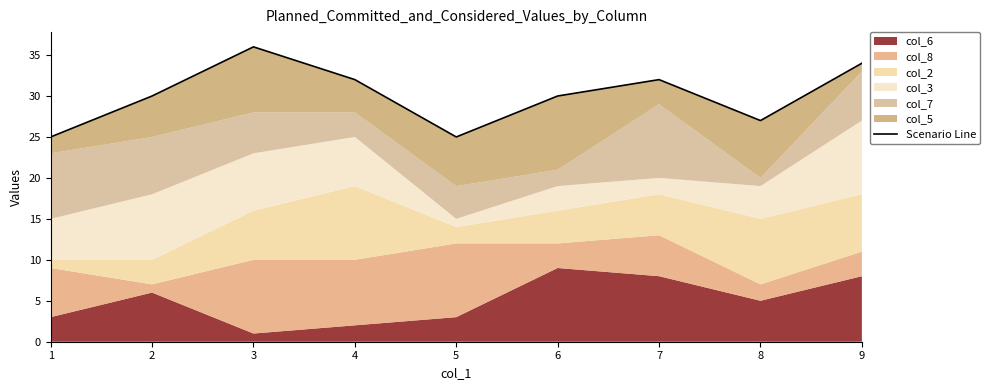

What is the difference between the second highest and minimum values?

9